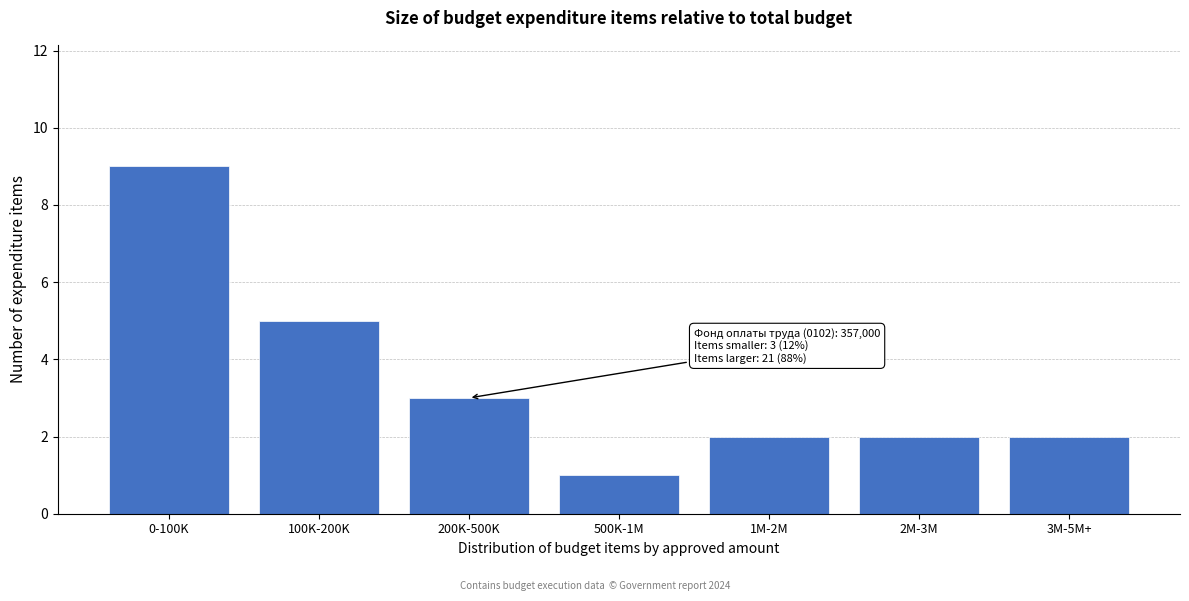

Reading left to right, list all the values displayed in this chart.

0-100K=9	100K-200K=5	200K-500K=3	500K-1M=1	1M-2M=2	2M-3M=2	3M-5M+=2